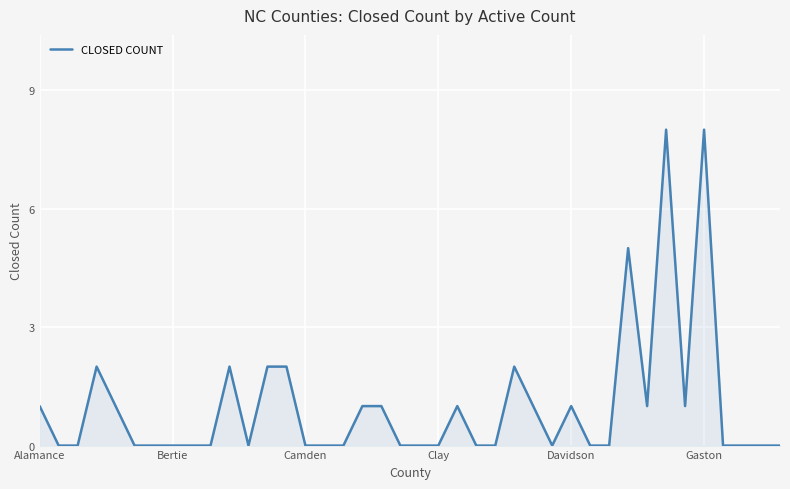

What is the difference between the maximum and minimum values?

8